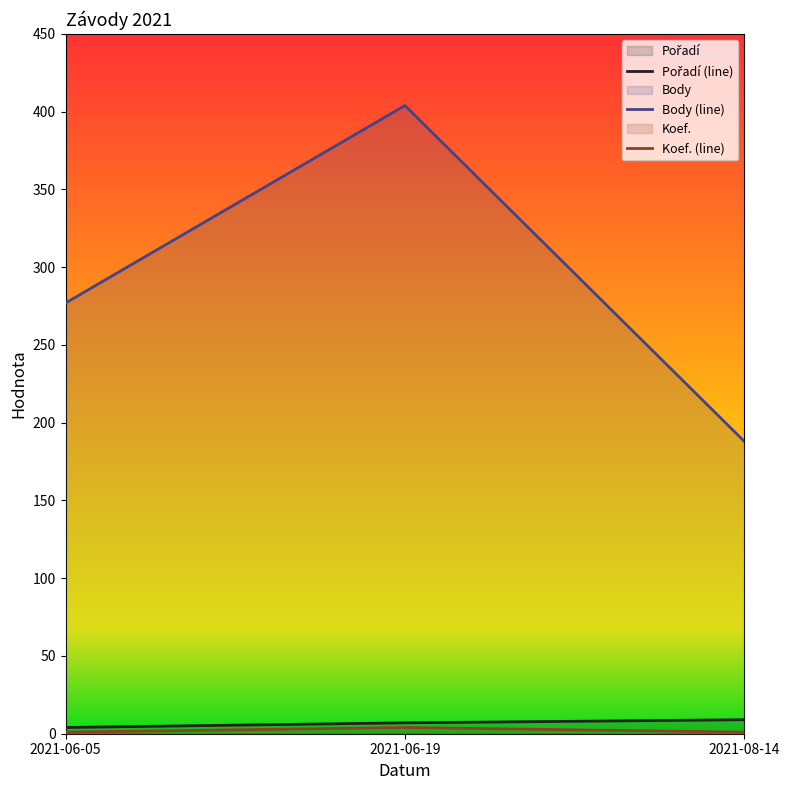

Reading left to right, what are all the values shown in this chart?

Pořadí (line): 2021-06-05=4	2021-06-19=7	2021-08-14=9
Body (line): 2021-06-05=277	2021-06-19=404	2021-08-14=188
Koef. (line): 2021-06-05=1	2021-06-19=4	2021-08-14=1